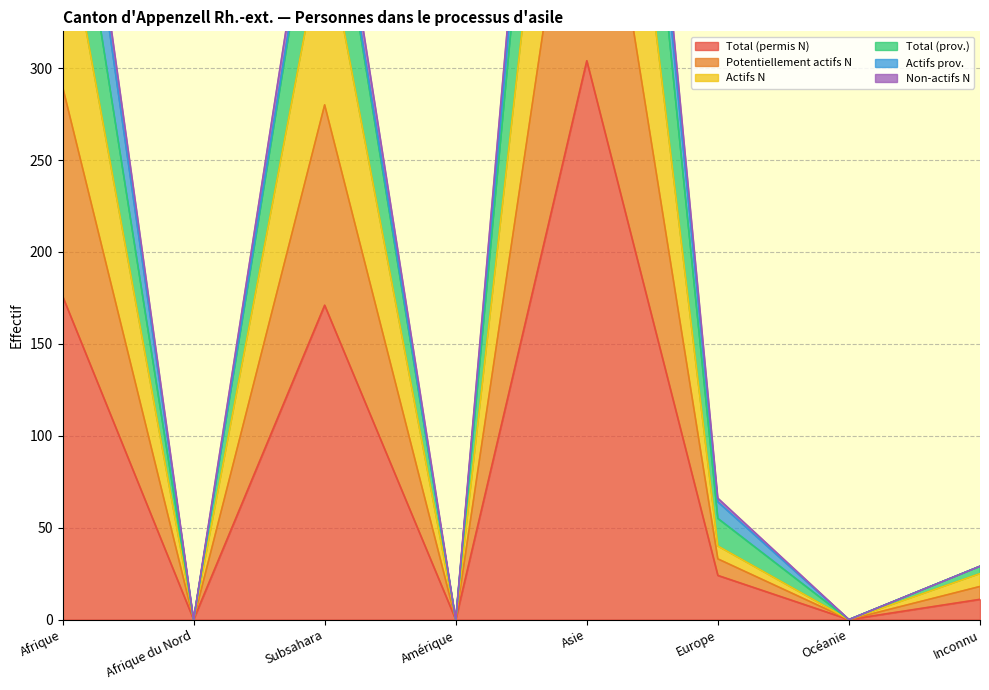

What is the maximum value for Total (permis N)?

304